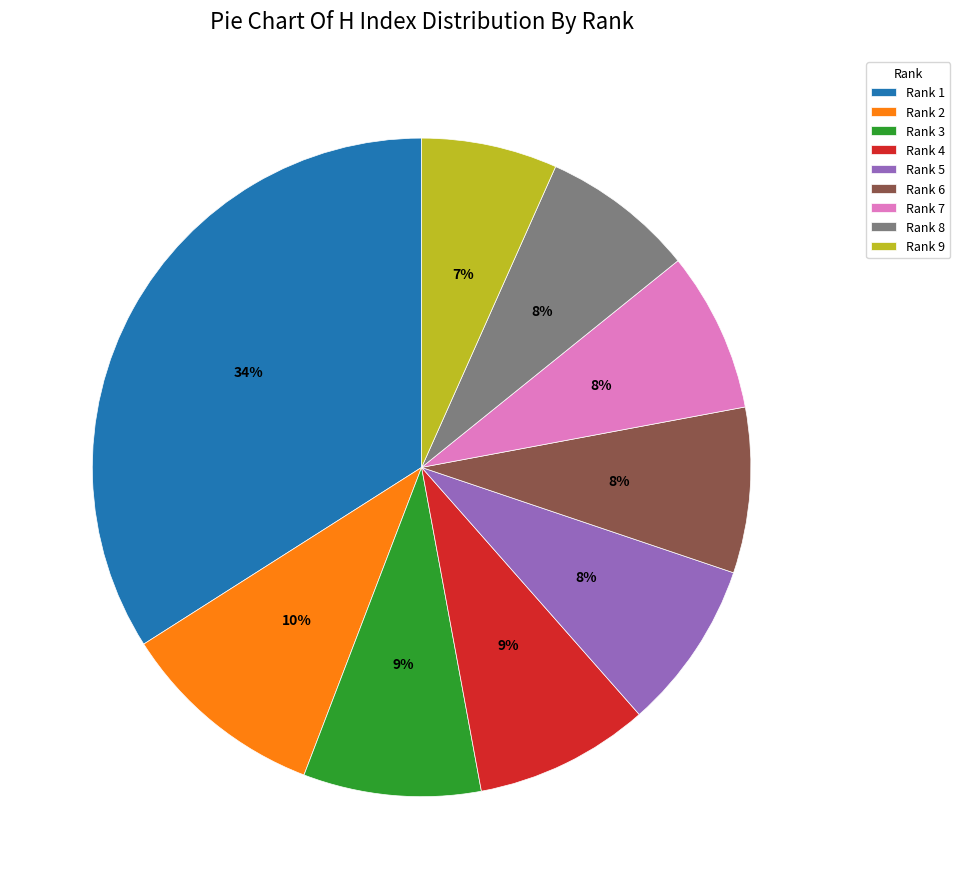

What percentage is the Rank 5 slice, to the nearest percent?

8%